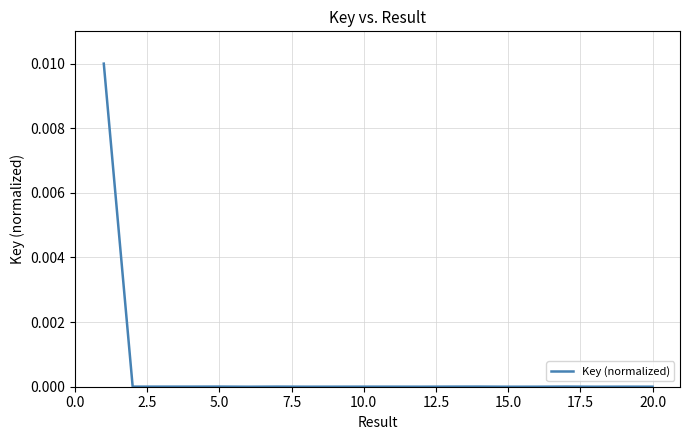

How many series are shown in this chart?

1